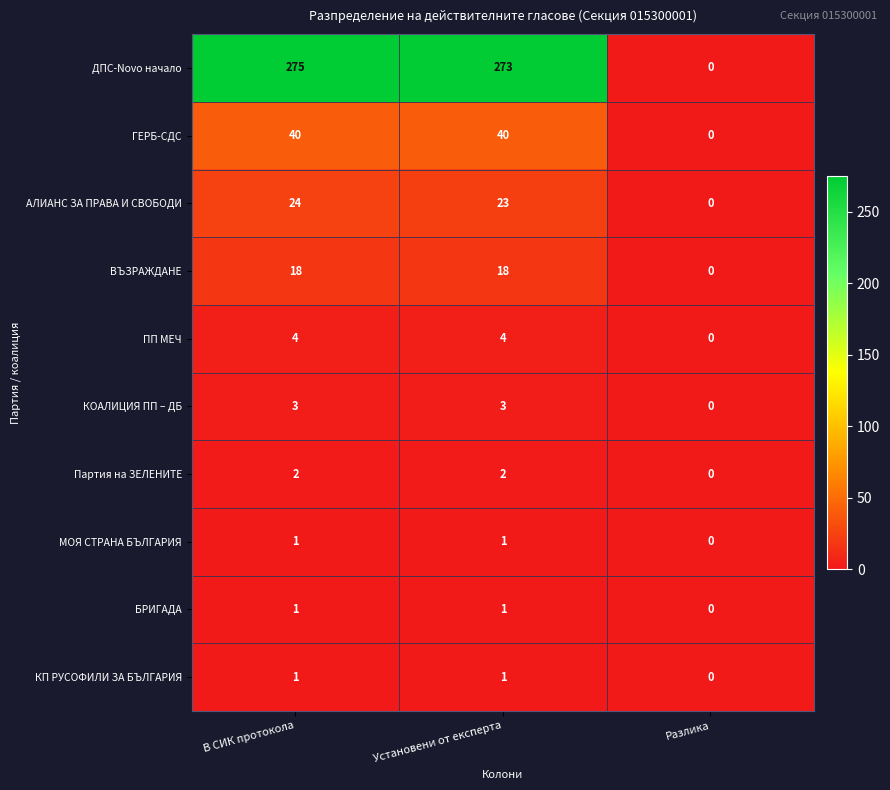

Which category has the lowest value in the ДПС-Novo начало series?

Разлика